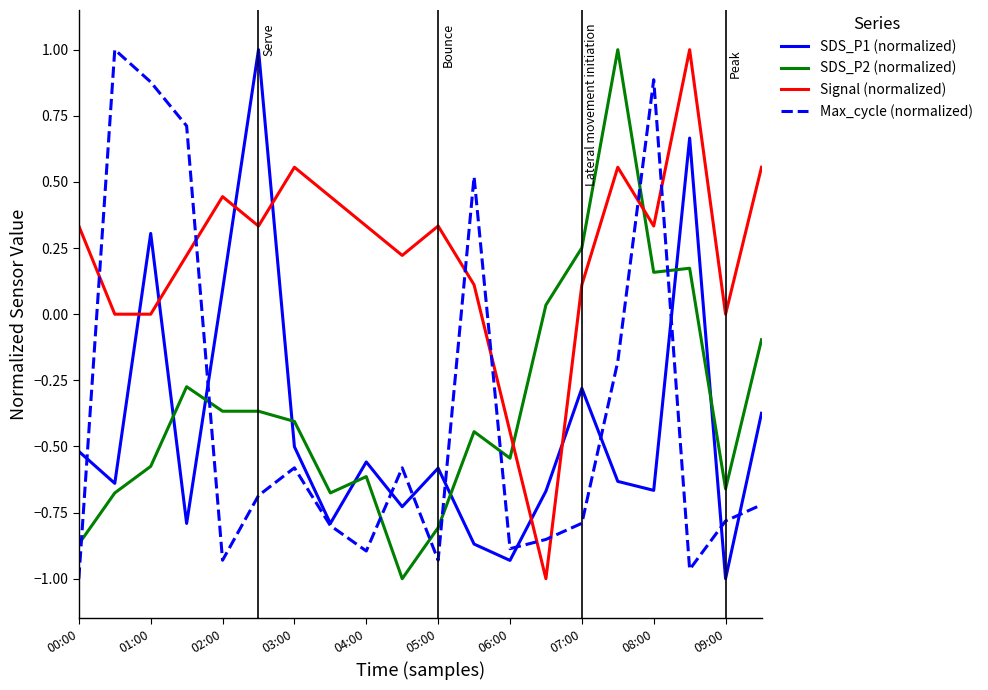

True or false: Signal (normalized) and SDS_P2 (normalized) cross at least once.

True